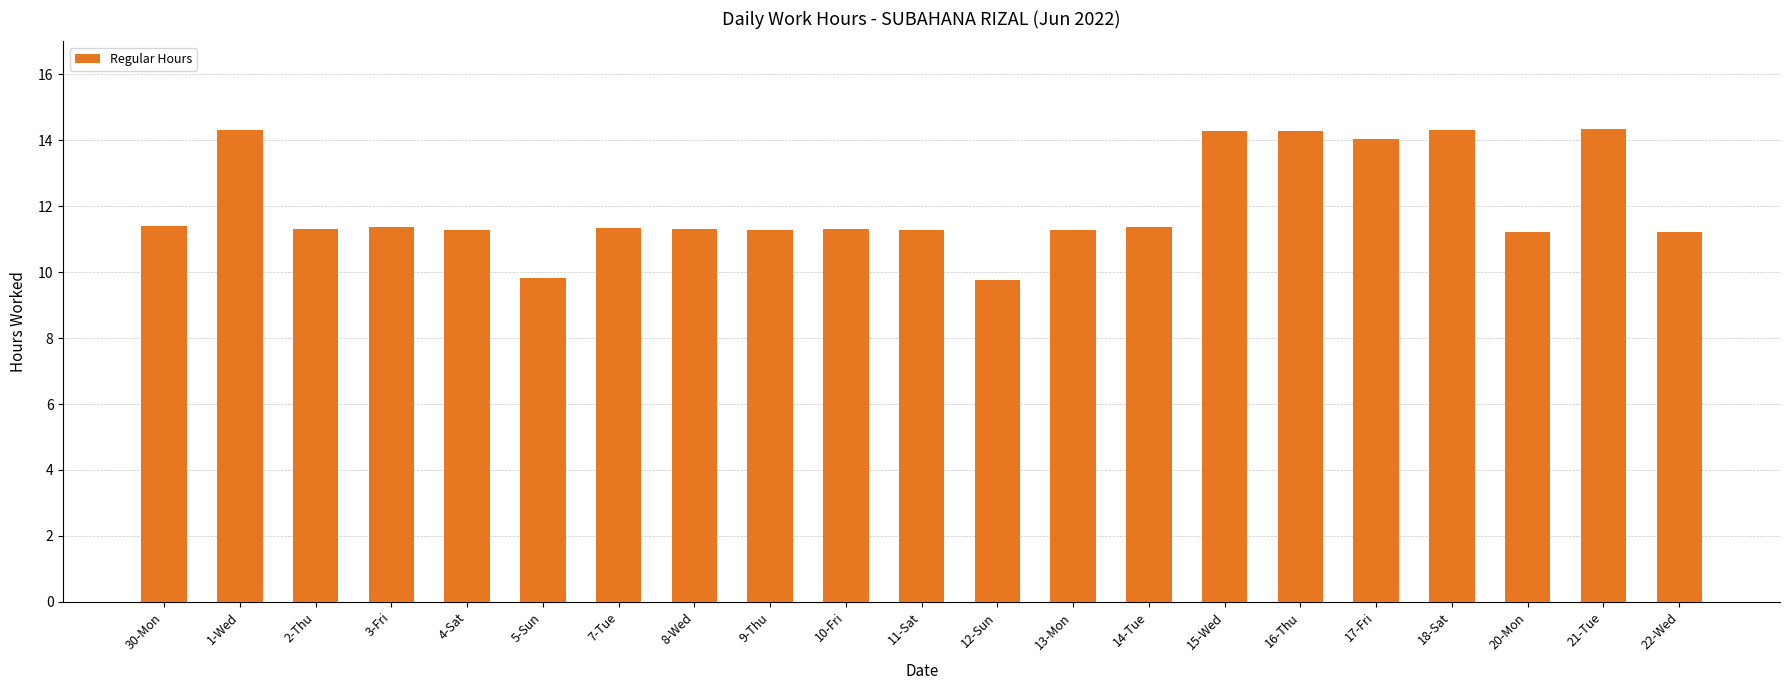

What is the maximum value shown in the chart?

14.3